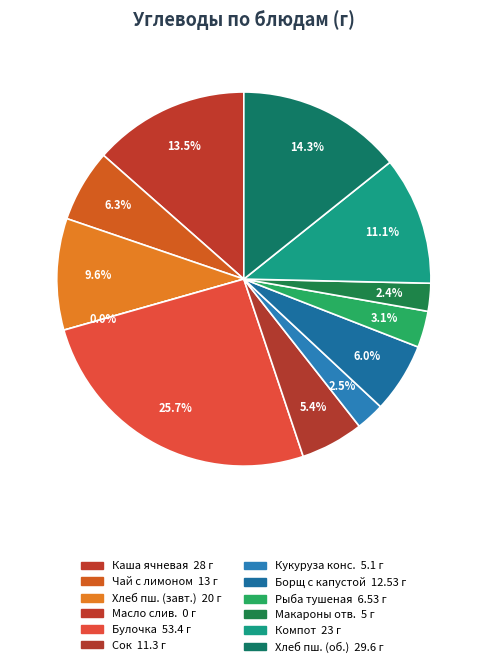

Rank the categories by value from lowest to highest.

Масло сливочное, Макароны отварные, Кукуруза консервированная, Рыба тушеная с овощами, Сок, Борщ с капустой, Чай с лимоном без сахара, Хлеб пшеничный (завтрак), Компот без сахара, Каша молочная ячневая без сахара, Хлеб пшеничный (обед), Булочка